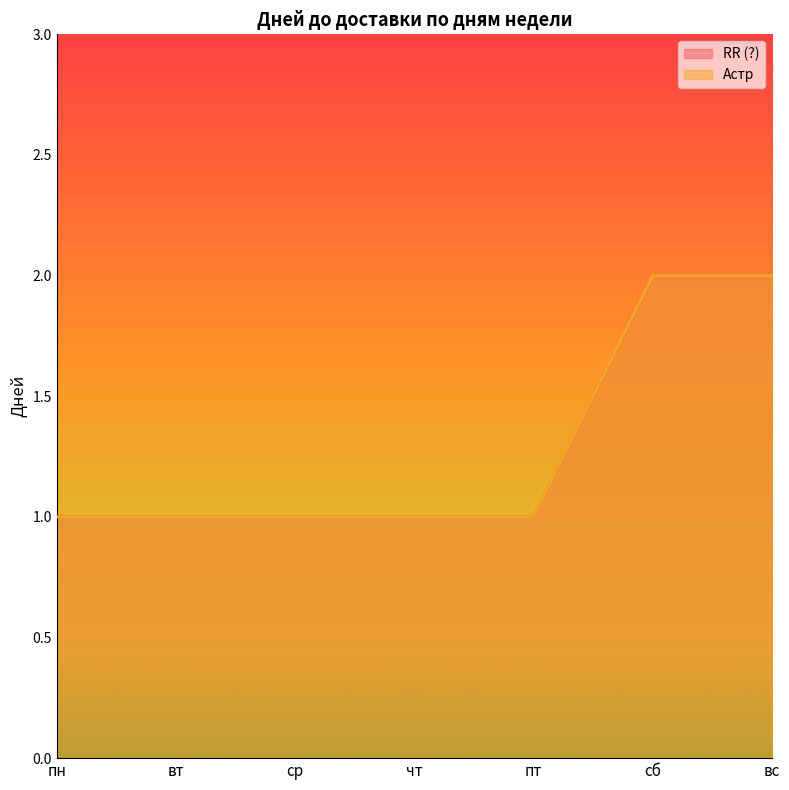

What are all the series names shown in the legend?

RR (?), Астр